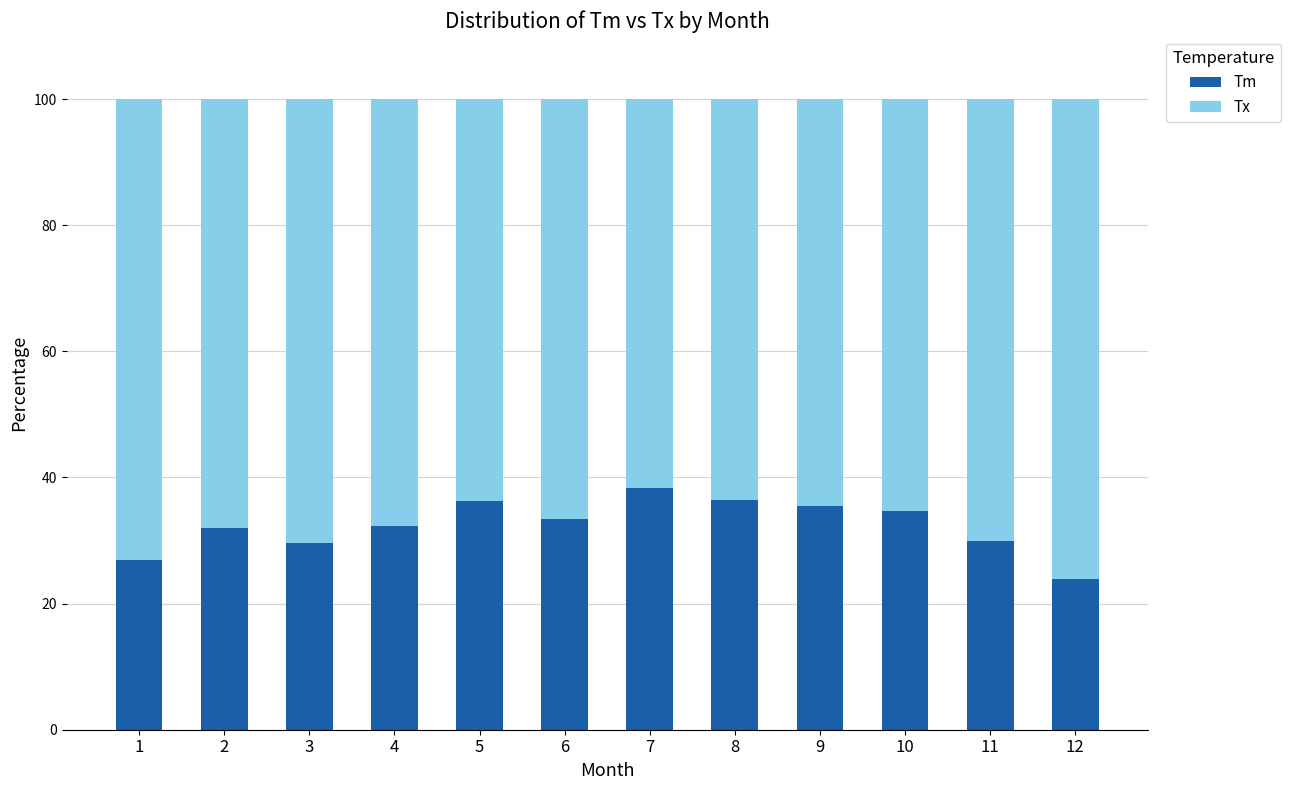

How many values in the Tm series exceed 33?

6